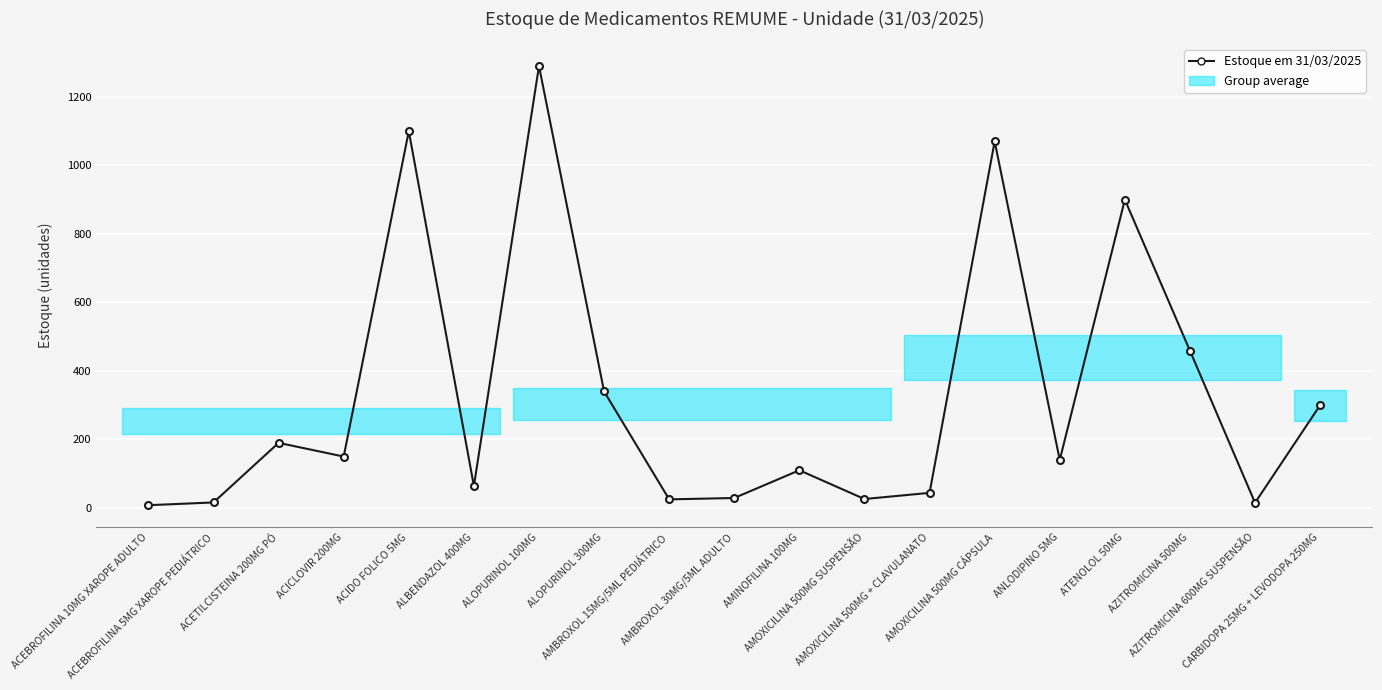

List the labels in order of value, smallest first.

ACEBROFILINA 10MG XAROPE ADULTO, AZITROMICINA 600MG SUSPENSÃO, ACEBROFILINA 5MG XAROPE PEDIÁTRICO, AMBROXOL 15MG/5ML PEDIÁTRICO, AMOXICILINA 500MG SUSPENSÃO, AMBROXOL 30MG/5ML ADULTO, AMOXICILINA 500MG + CLAVULANATO, ALBENDAZOL 400MG, AMINOFILINA 100MG, ANLODIPINO 5MG, ACICLOVIR 200MG, ACETILCISTEINA 200MG PÓ, CARBIDOPA 25MG + LEVODOPA 250MG, ALOPURINOL 300MG, AZITROMICINA 500MG, ATENOLOL 50MG, AMOXICILINA 500MG CÁPSULA, ACIDO FOLICO 5MG, ALOPURINOL 100MG